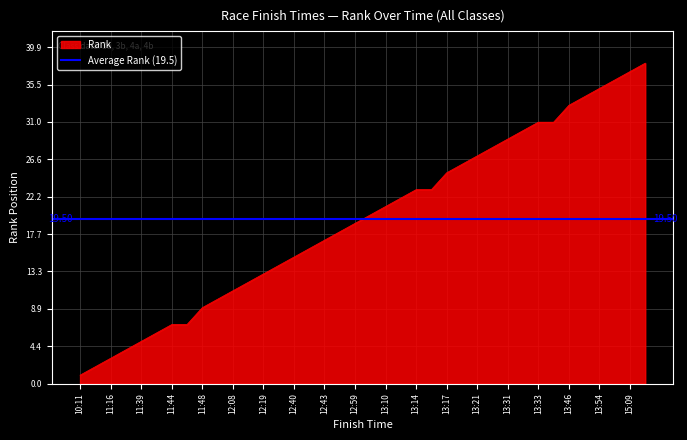

Does the chart display data point markers on the line(s)?

No